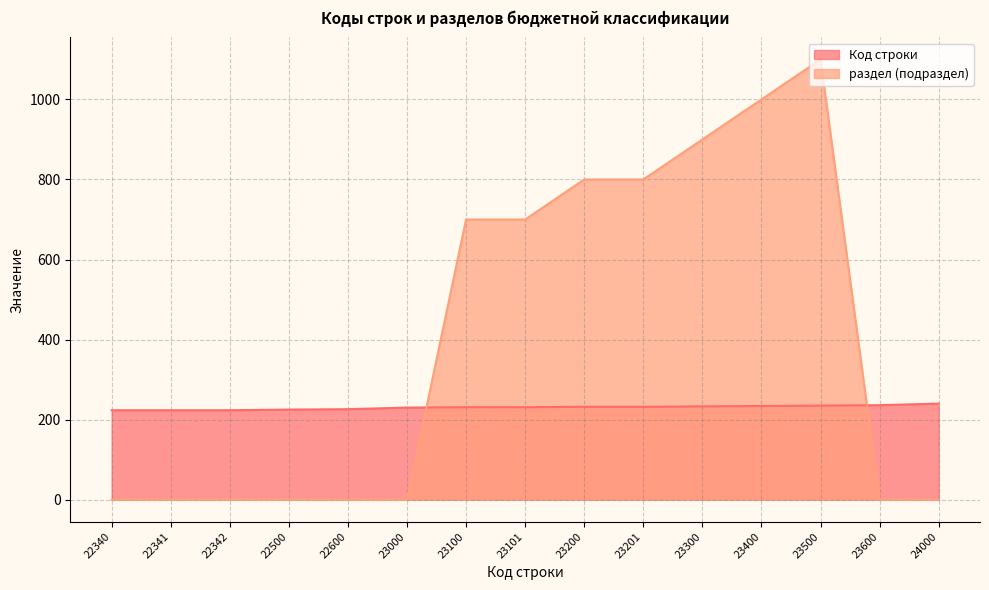

Where is раздел (подраздел) nearest to the value 550?

23100